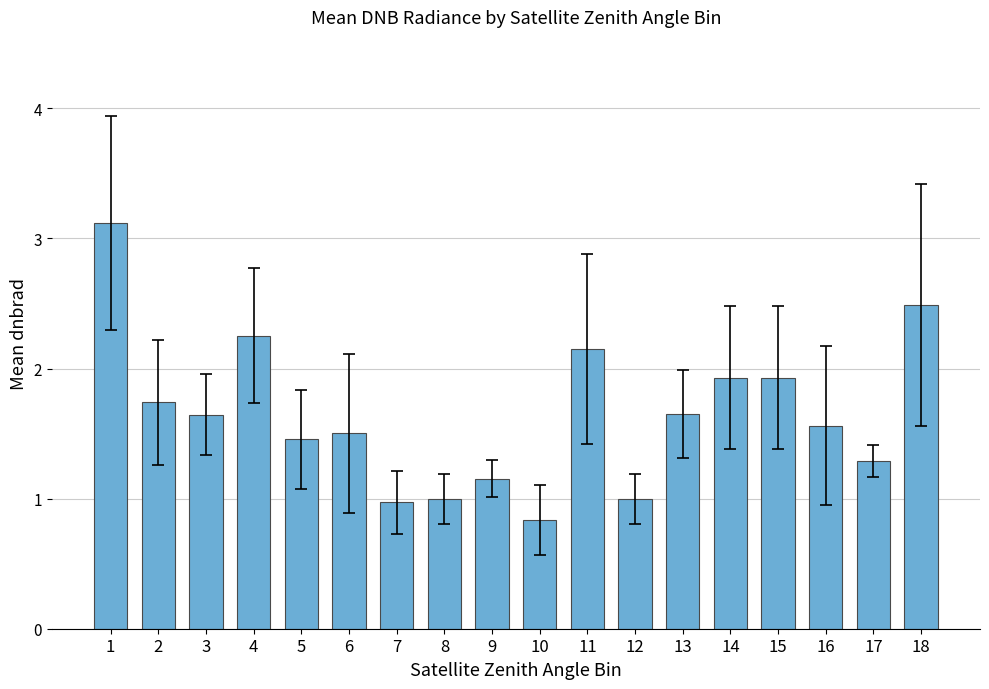

What is the value of the 6th bar from the left?

1.5